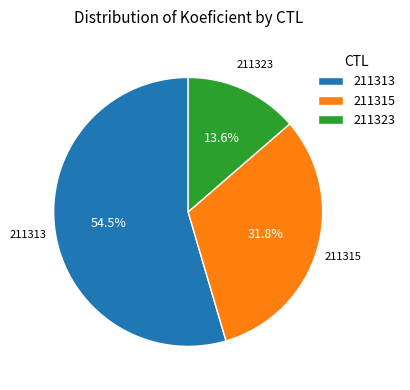

What is the majority slice?

211313